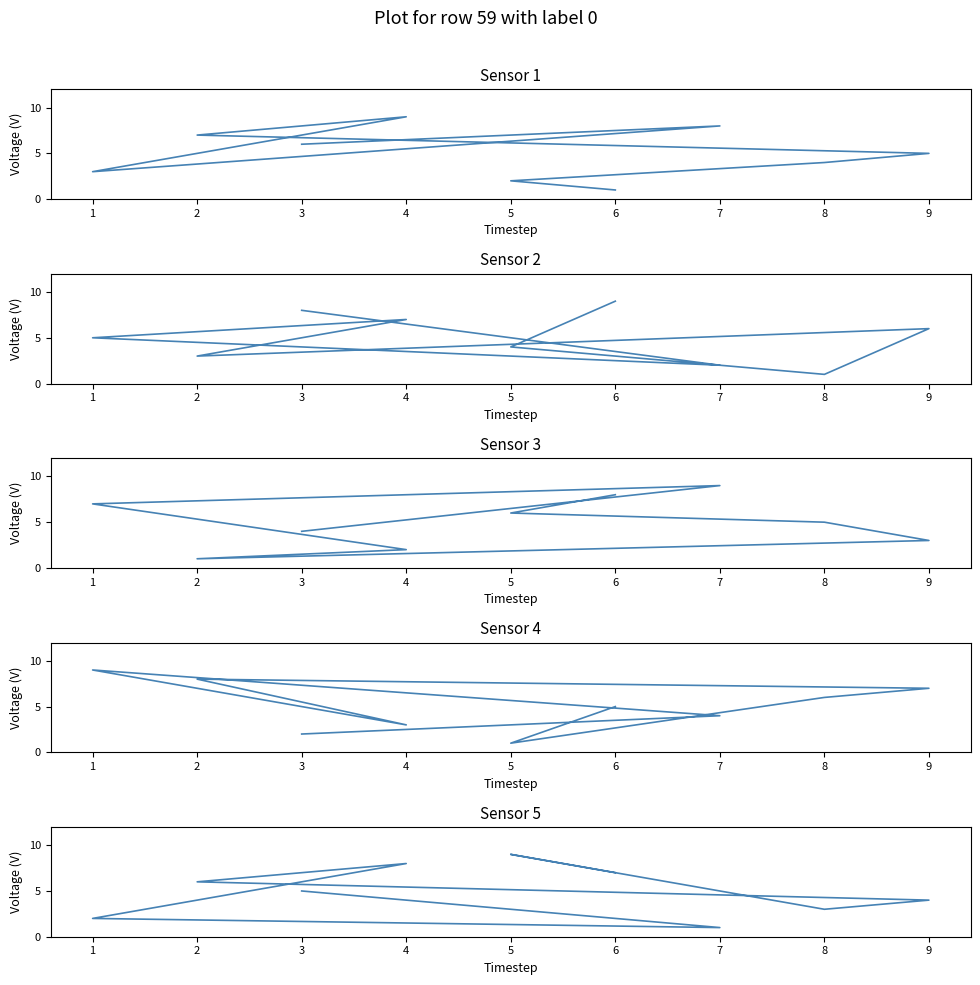

Which series has the largest total across all categories?

col_5